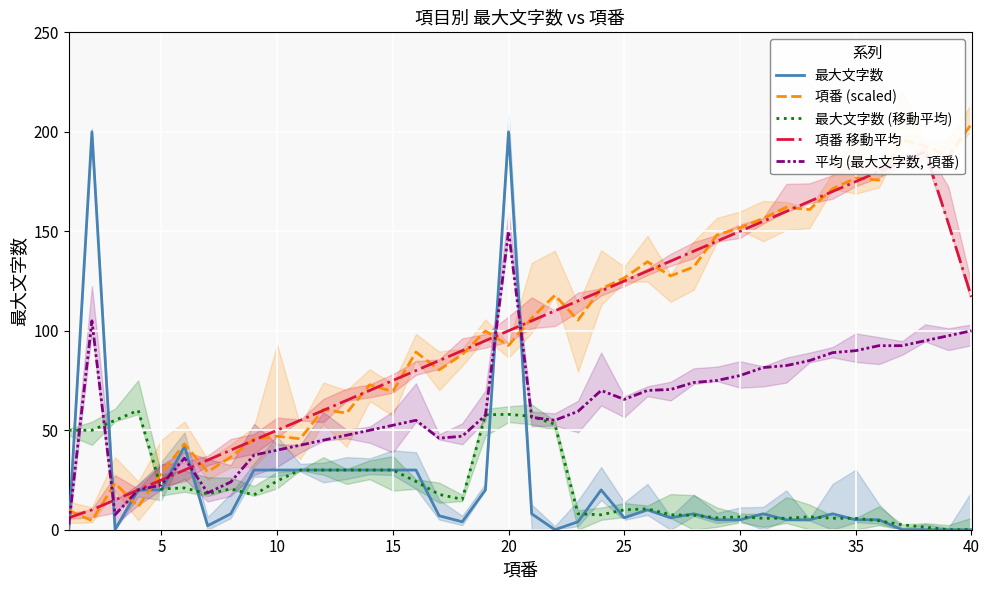

True or false: 平均 (最大文字数, 項番) and 最大文字数 intersect in this chart.

True